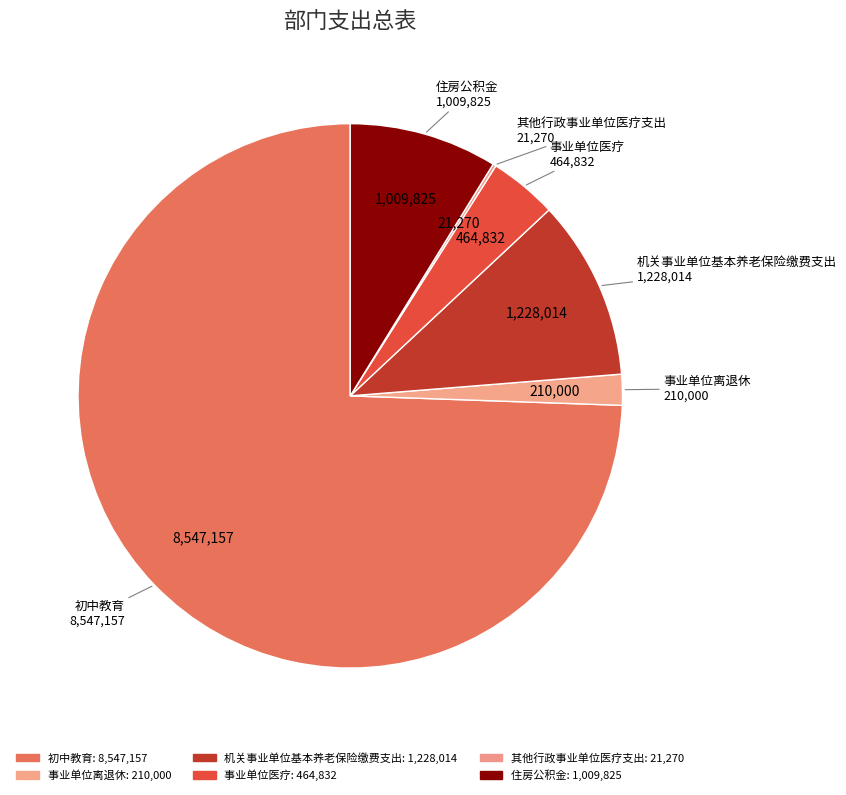

To the nearest percent, what is the combined percentage of 事业单位离退休 and 其他行政事业单位医疗支出?

2%